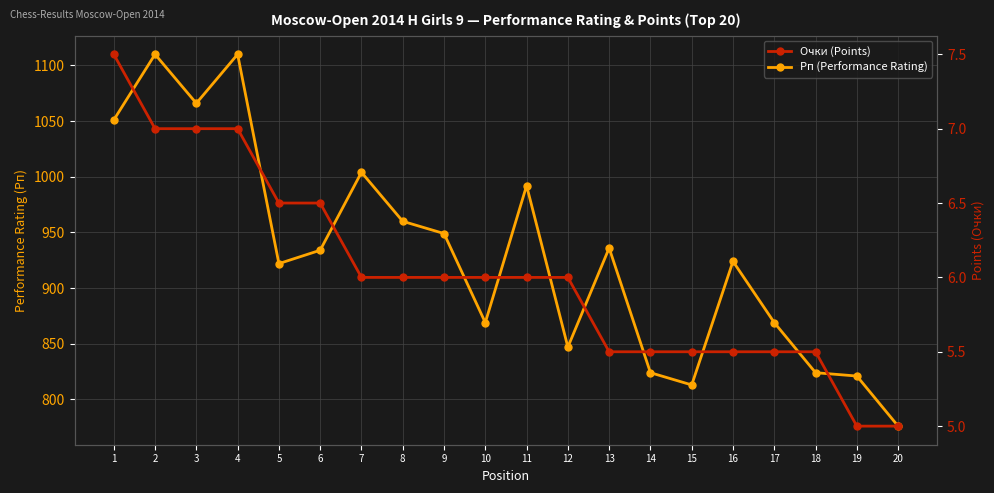

What is the difference between the Рп (Performance Rating) values at 9 and 6?

15.0